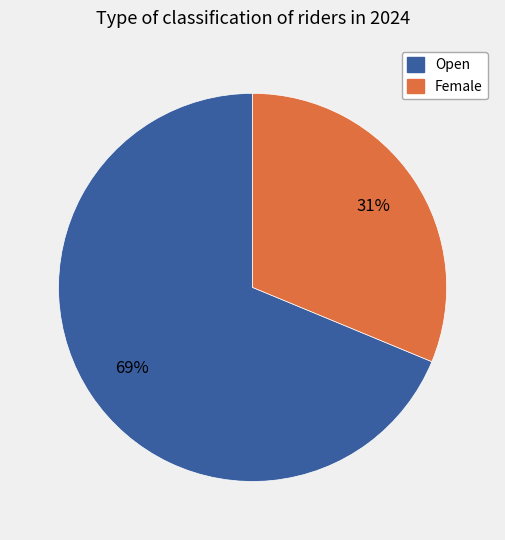

Does Female represent more than half of the total?

No